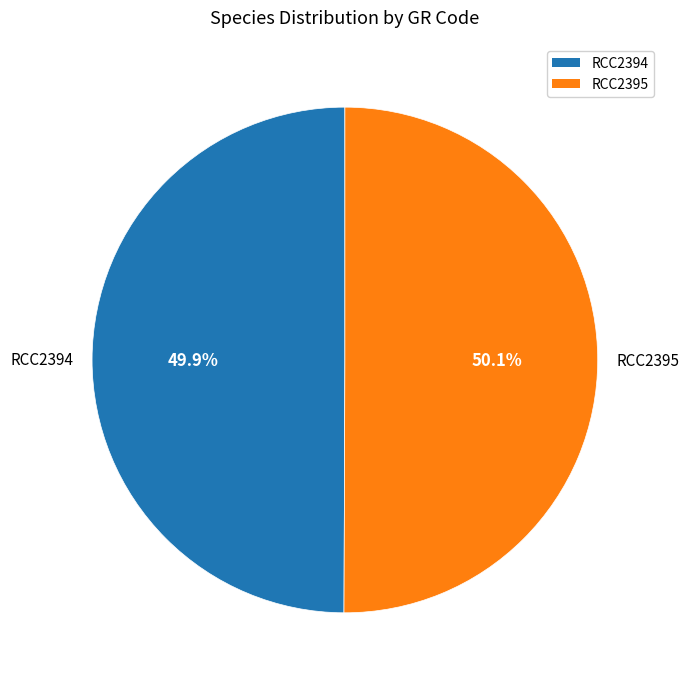

Is it true that RCC2395 is 62% of the pie?

False